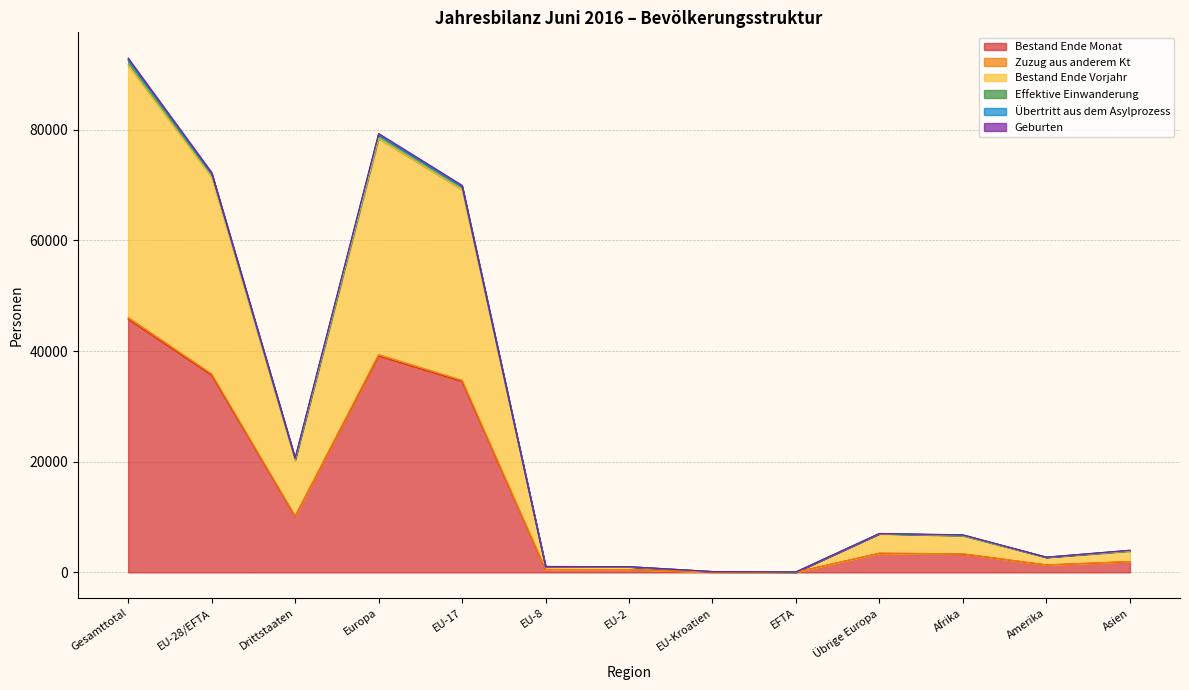

In Geburten, how many points are higher than both neighbors (excluding endpoints)?

2